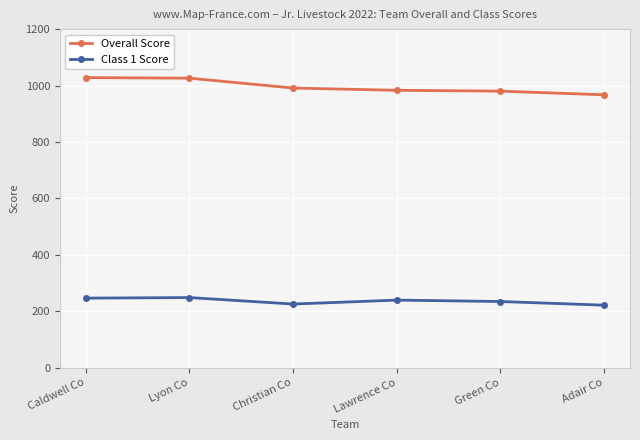

The Overall Score series shows 1660 at Adair Co. True or false?

False